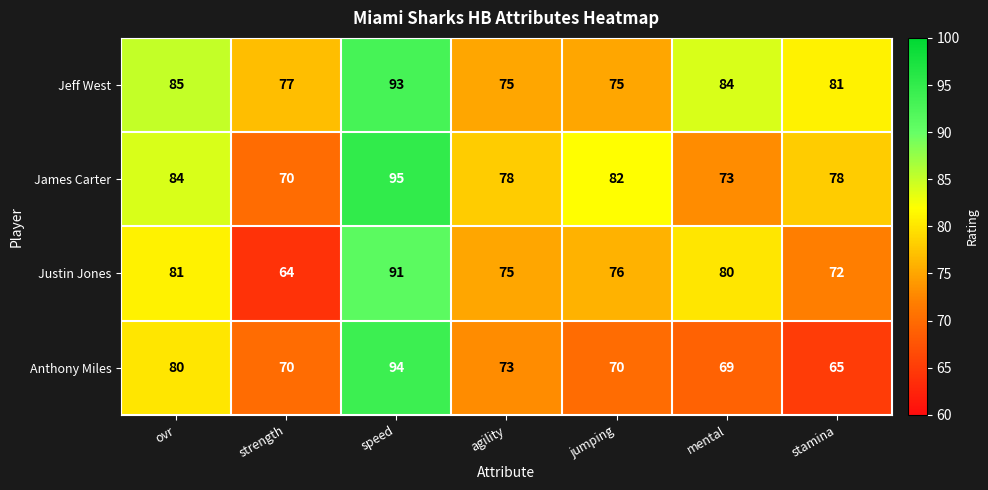

What is the minimum value for James Carter?

70